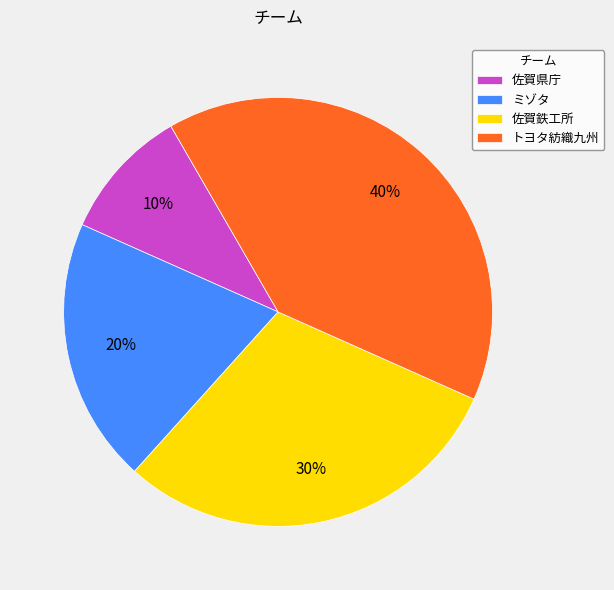

How many segments does this pie chart have?

4